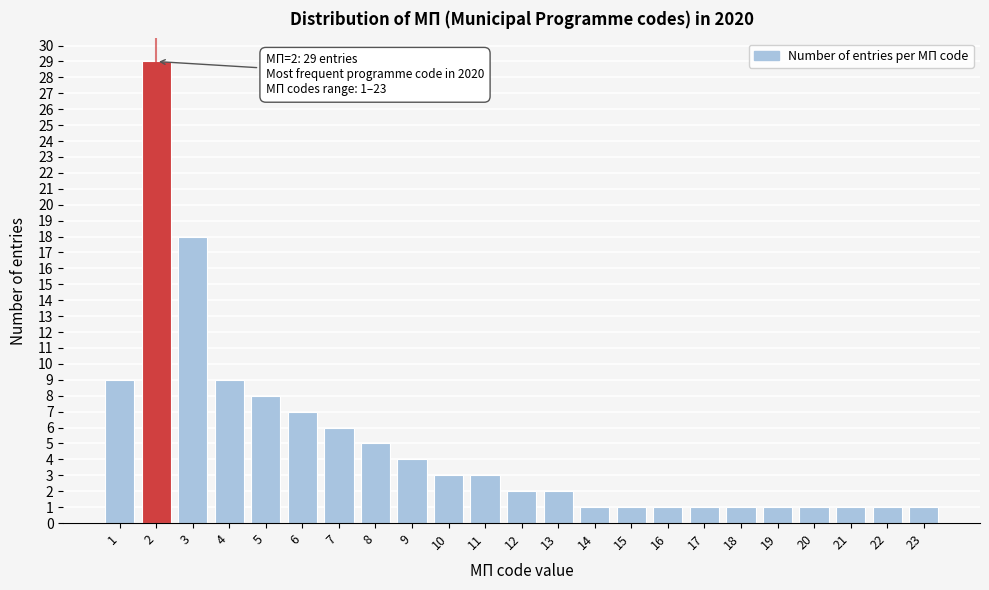

Reading left to right, transcribe all the data shown in this chart.

9	29	18	9	8	7	6	5	4	3	3	2	2	1	1	1	1	1	1	1	1	1	1